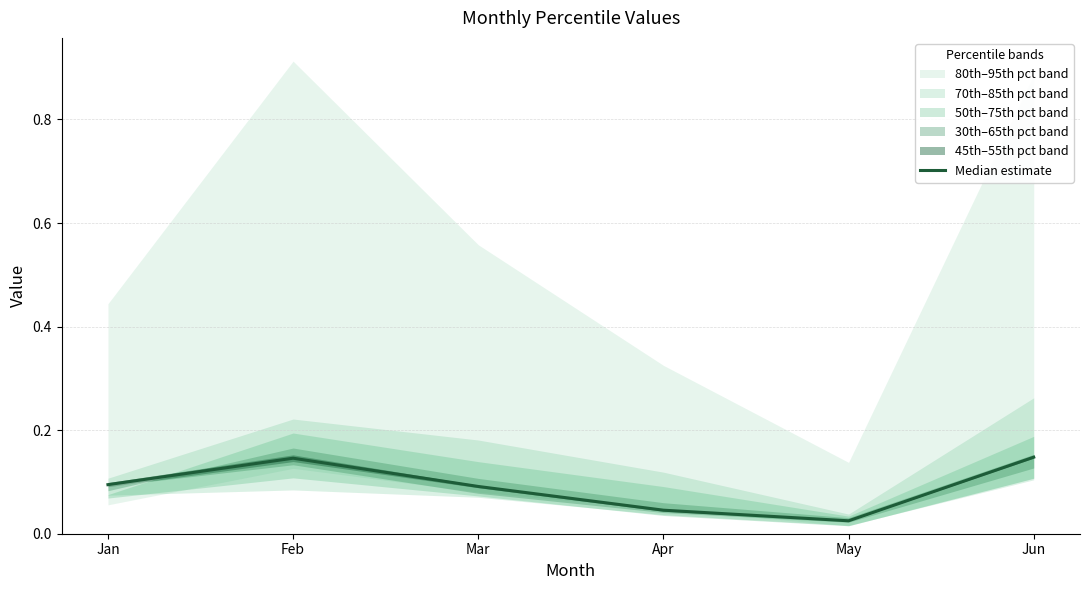

How many lines are shown in the chart?

1